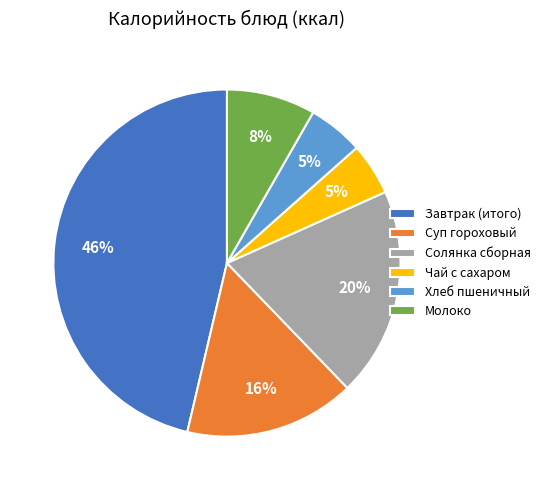

Combined, do Солянка сборная and Завтрак (итого) account for over 50%?

Yes